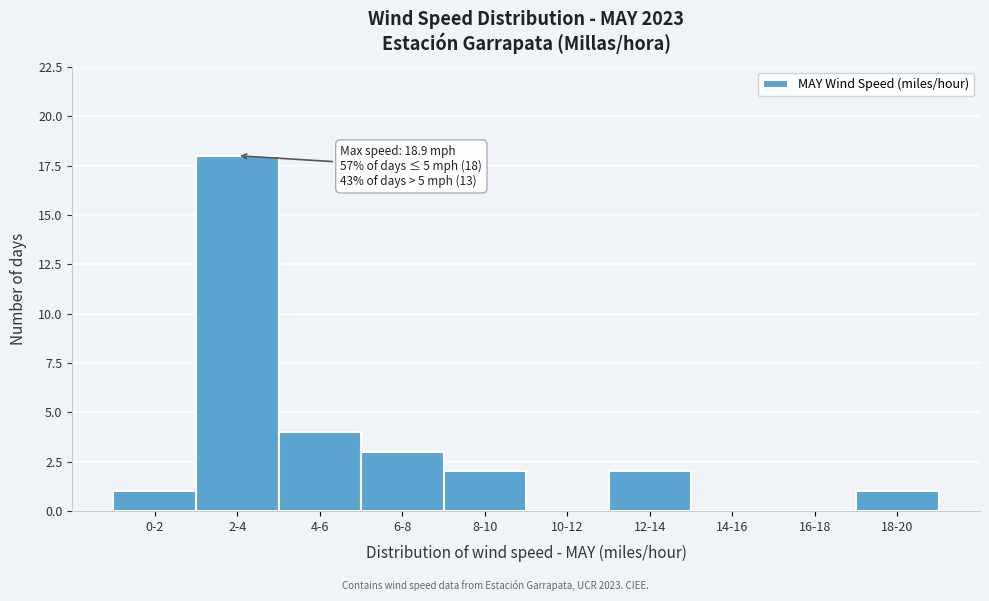

Reading left to right, list all the values displayed in this chart.

0-2=1	2-4=18	4-6=4	6-8=3	8-10=2	10-12=0	12-14=2	14-16=0	16-18=0	18-20=1